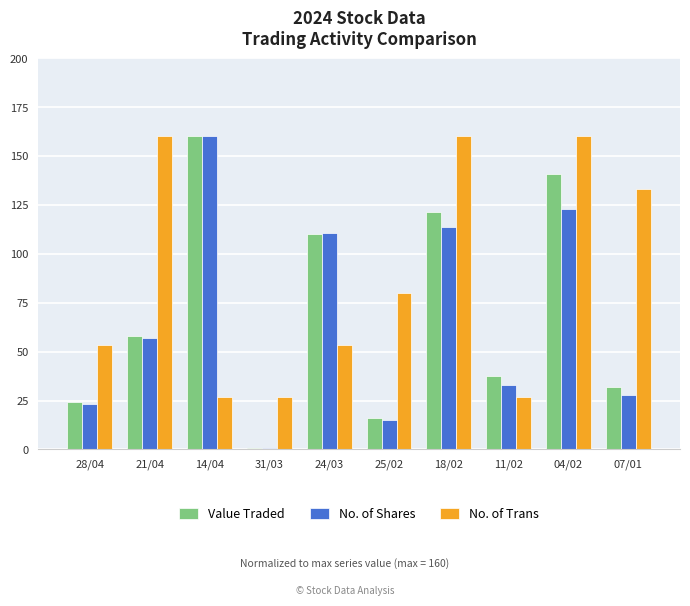

Which series changed the most between 31/03 and 24/03?

No. of Shares